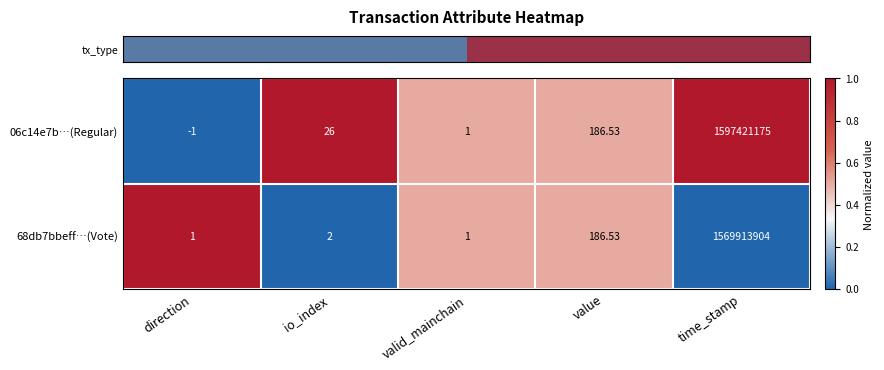

Which series has the largest range (max minus min)?

06c14e7b…(Regular)